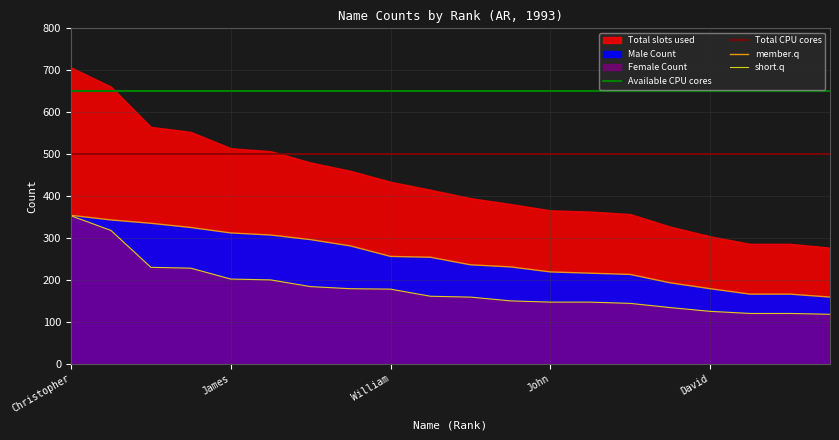

True or false: Male and Female intersect in this chart.

False